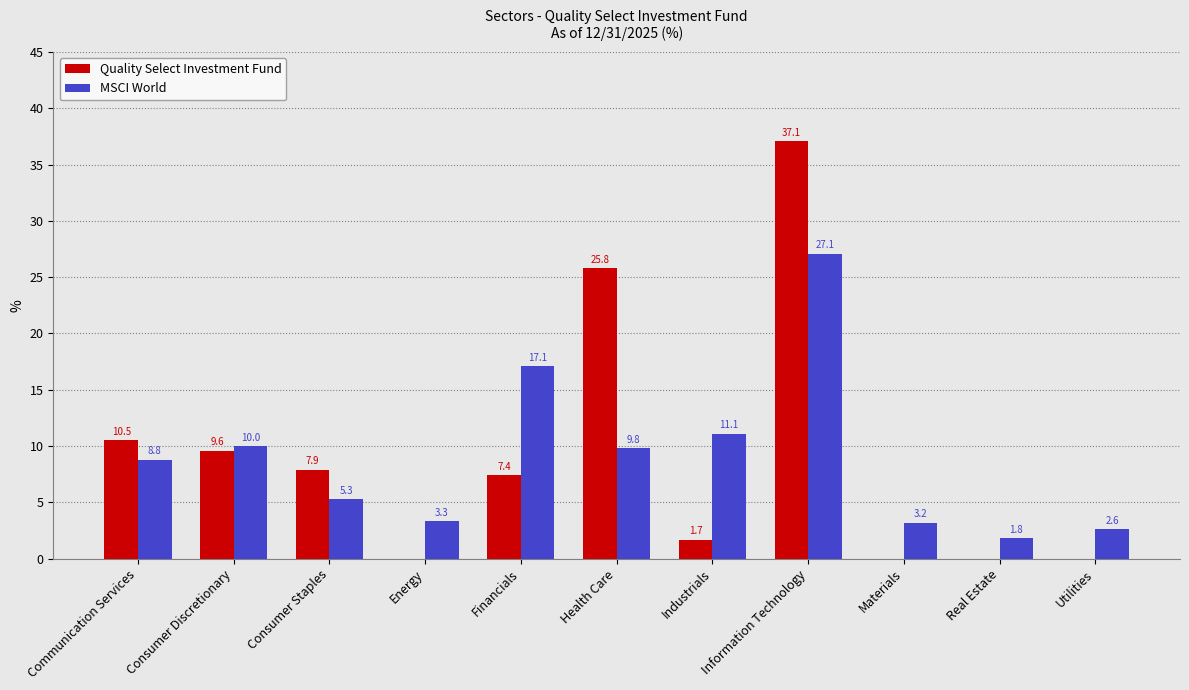

Where does the MSCI World series first go above 8?

Communication Services